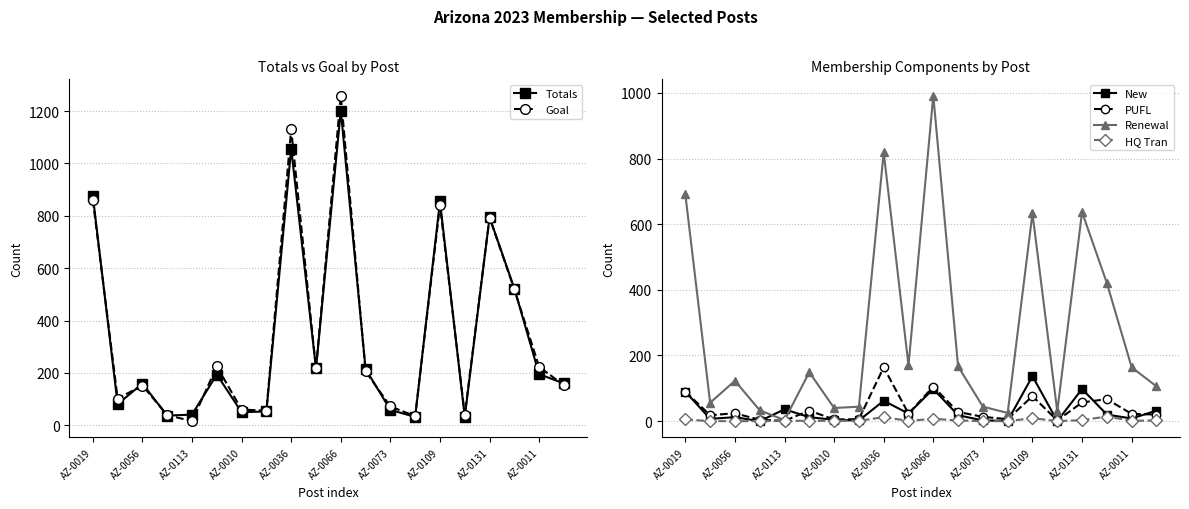

What is the value of the Totals point at the 2nd from the left?

81